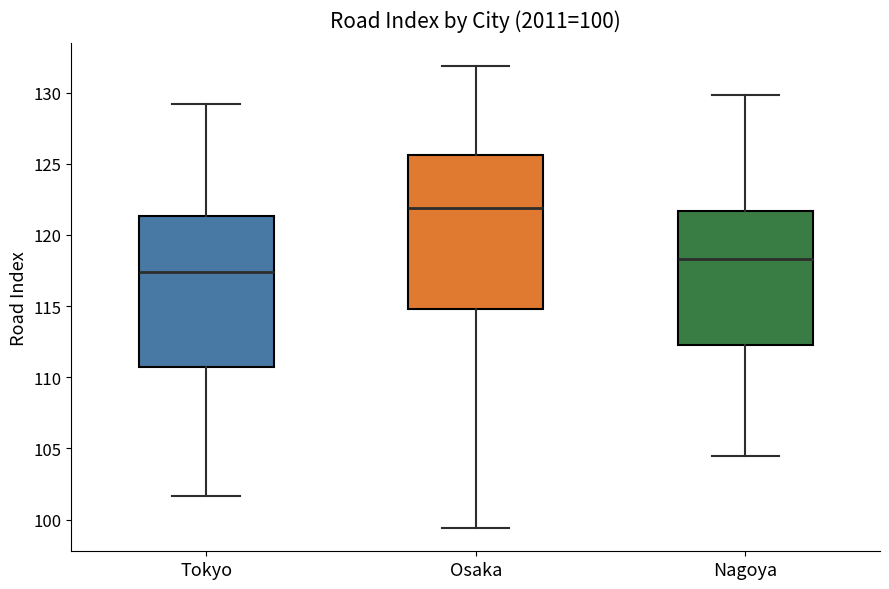

Which box's median line is the highest?

Osaka